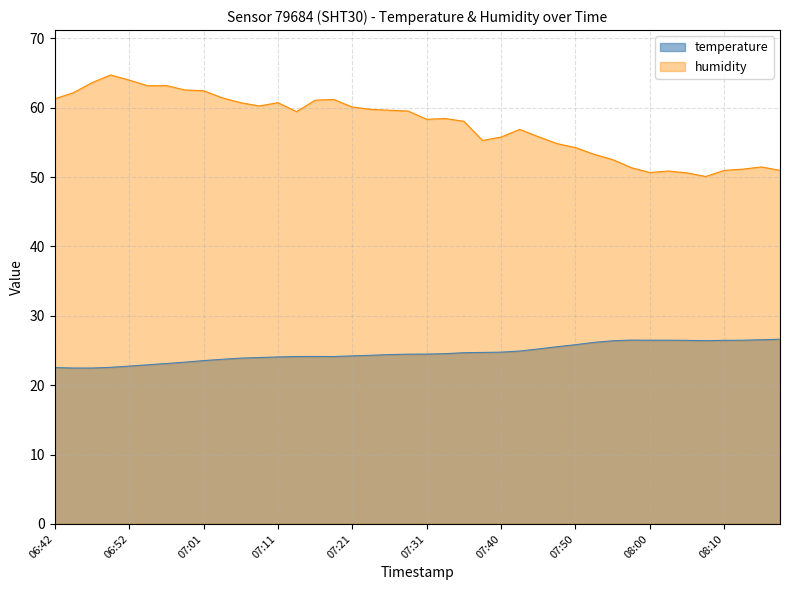

Which series changed the most between 07:31 and 07:38?

humidity